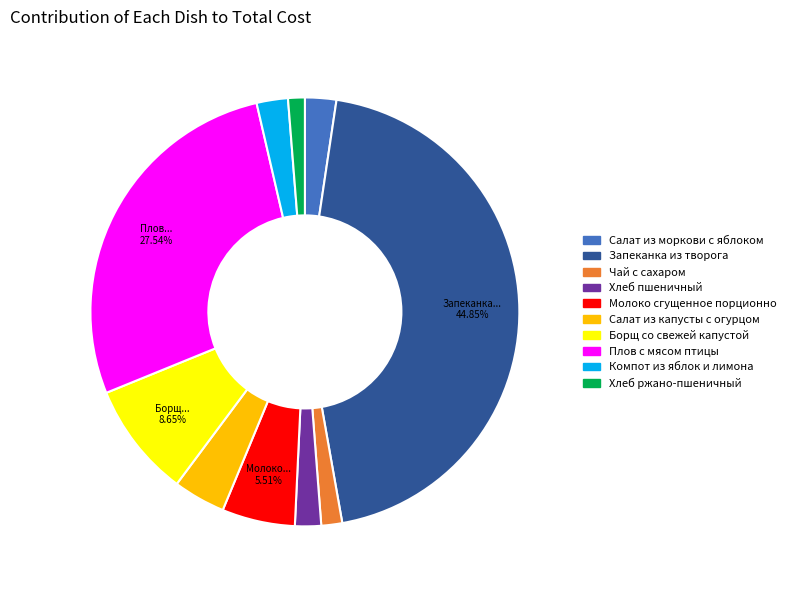

To the nearest percent, what is the difference between the Запеканка из творога and Хлеб пшеничный slice percentages?

43%